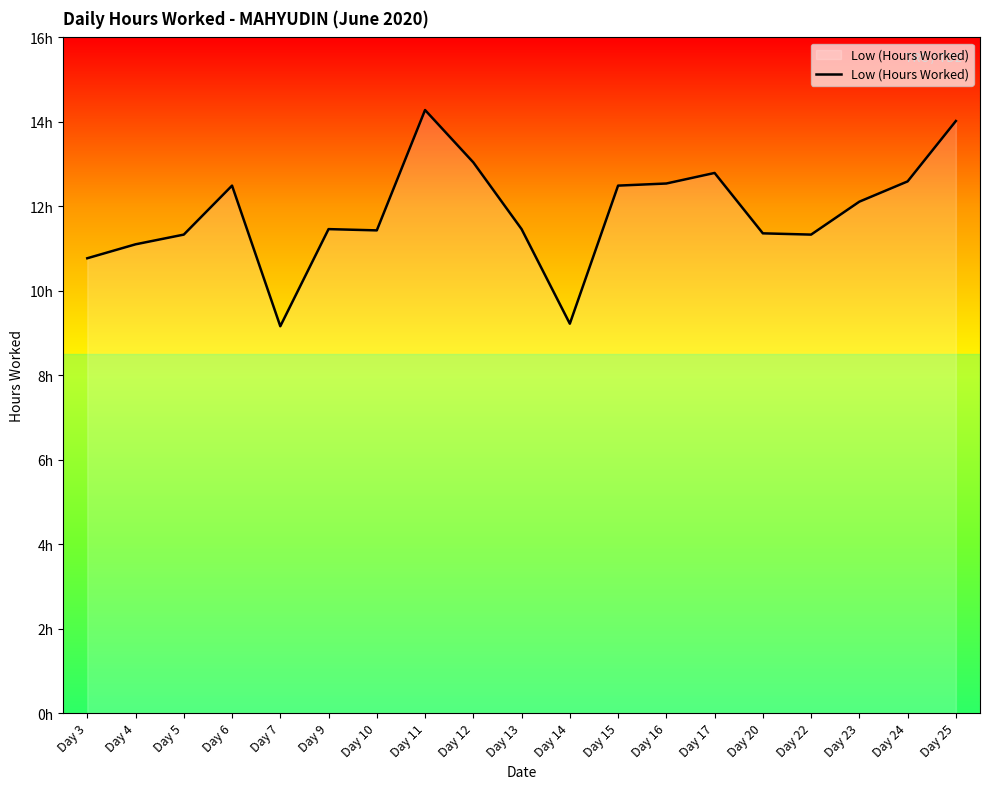

What is the difference between the maximum and minimum values?

5.1